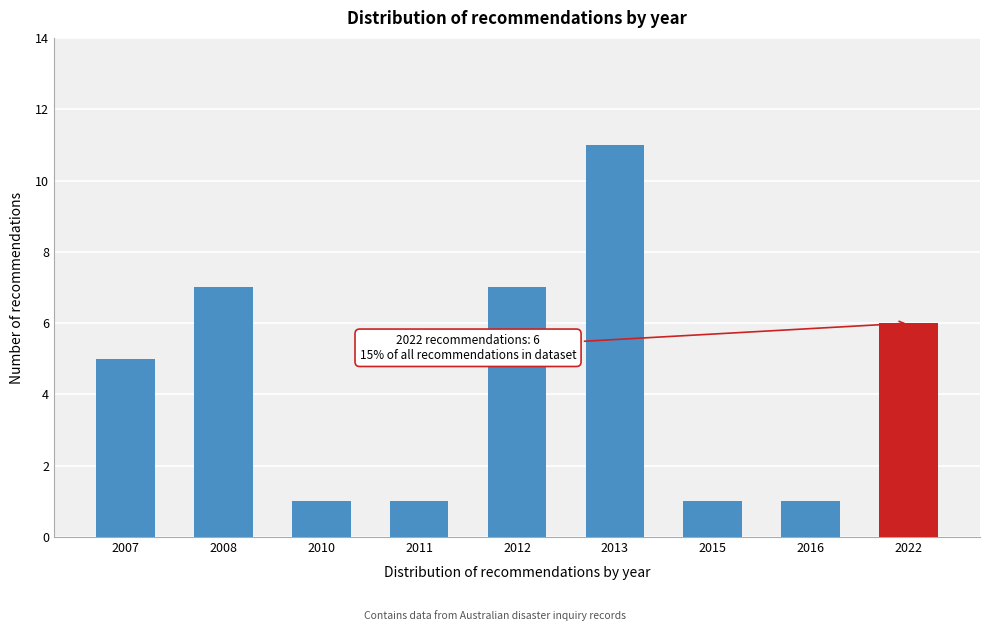

Reading left to right, what are all the values shown in this chart?

2007=5	2008=7	2010=1	2011=1	2012=7	2013=11	2015=1	2016=1	2022=6